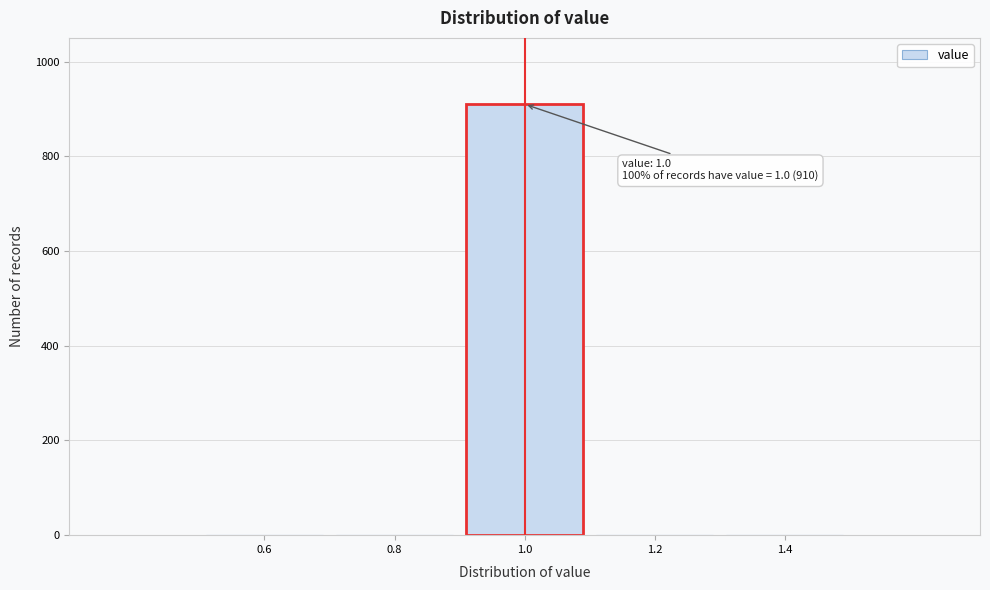

Reading right to left, list all the values displayed in this chart.

1.4=0	1.2=0	1.0=910	0.8=0	0.6=0